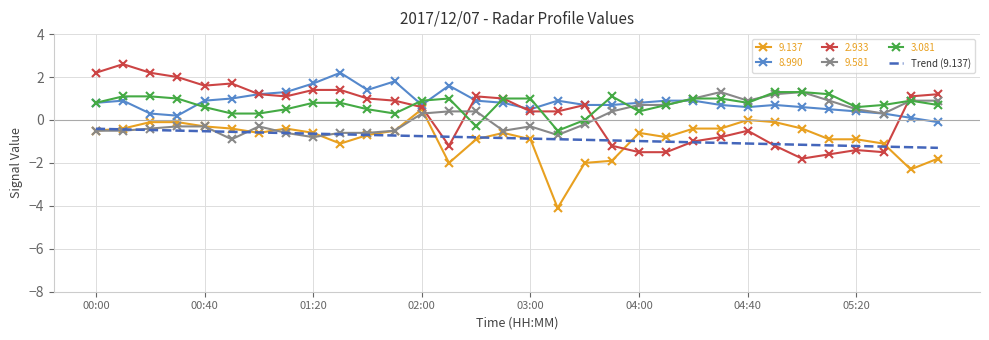

What is the greatest value displayed?

2.6